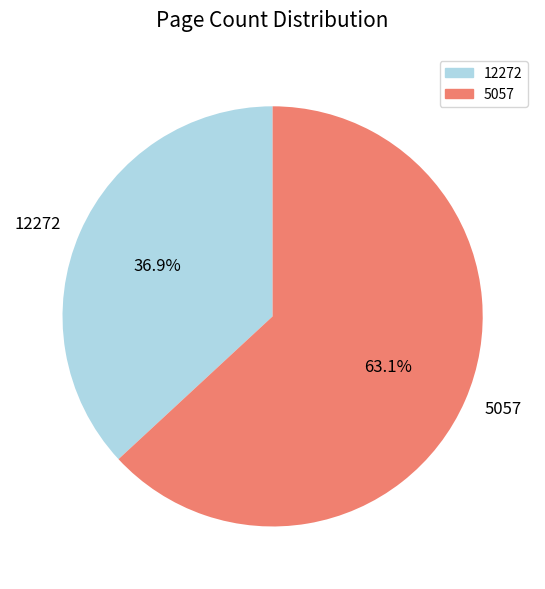

Rank the categories by value from lowest to highest.

12272, 5057